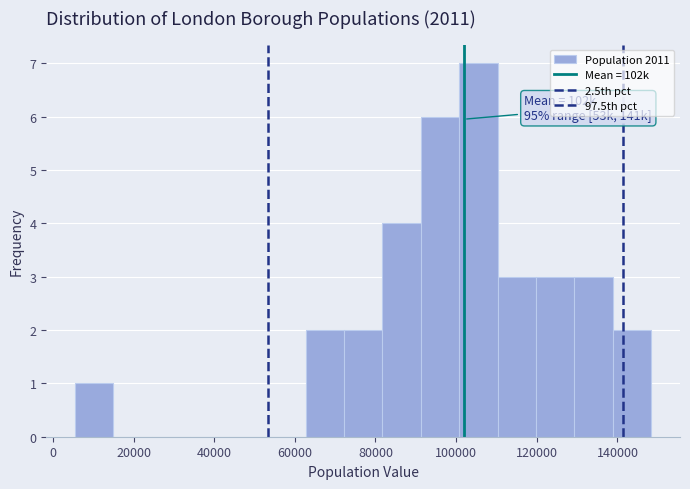

Which range on the x-axis has the tallest bar?

100000 to 110000